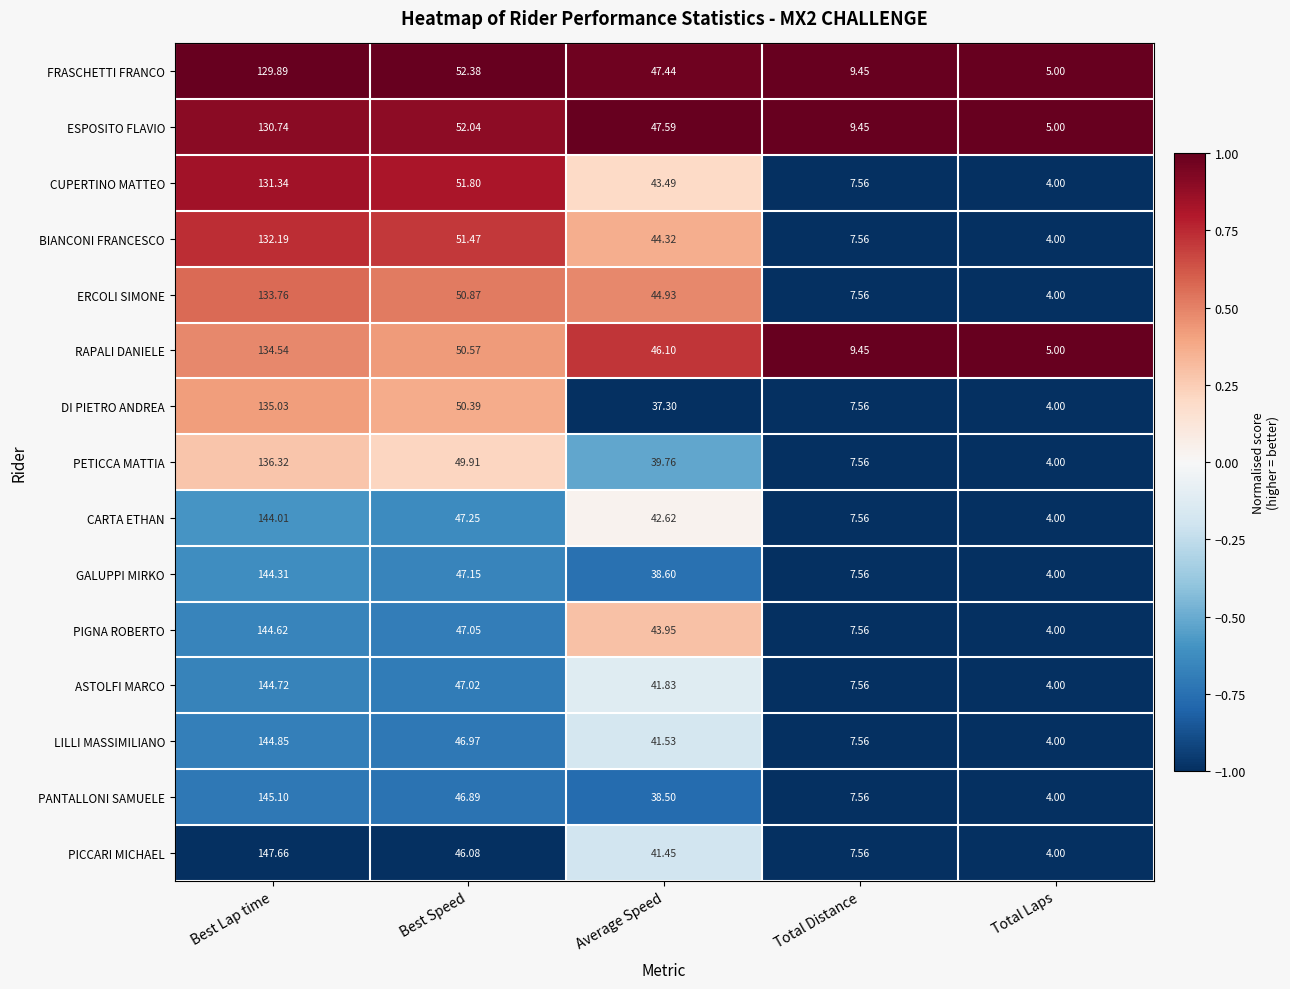

What is the total value across all series at Best Speed?

737.8